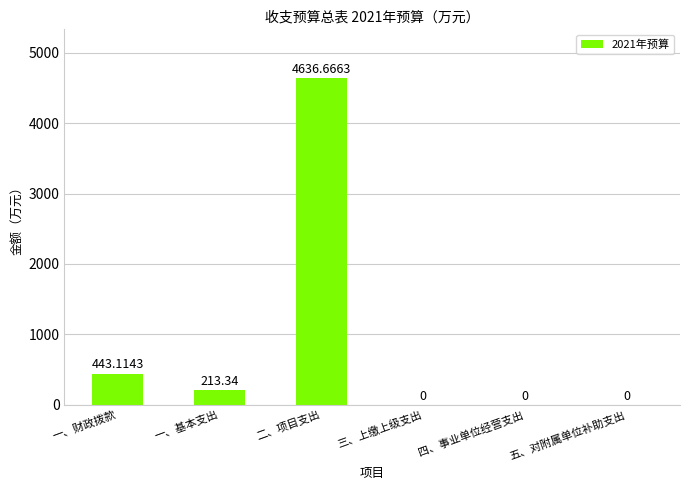

Where is the data nearest to the value 2318?

一、财政拨款